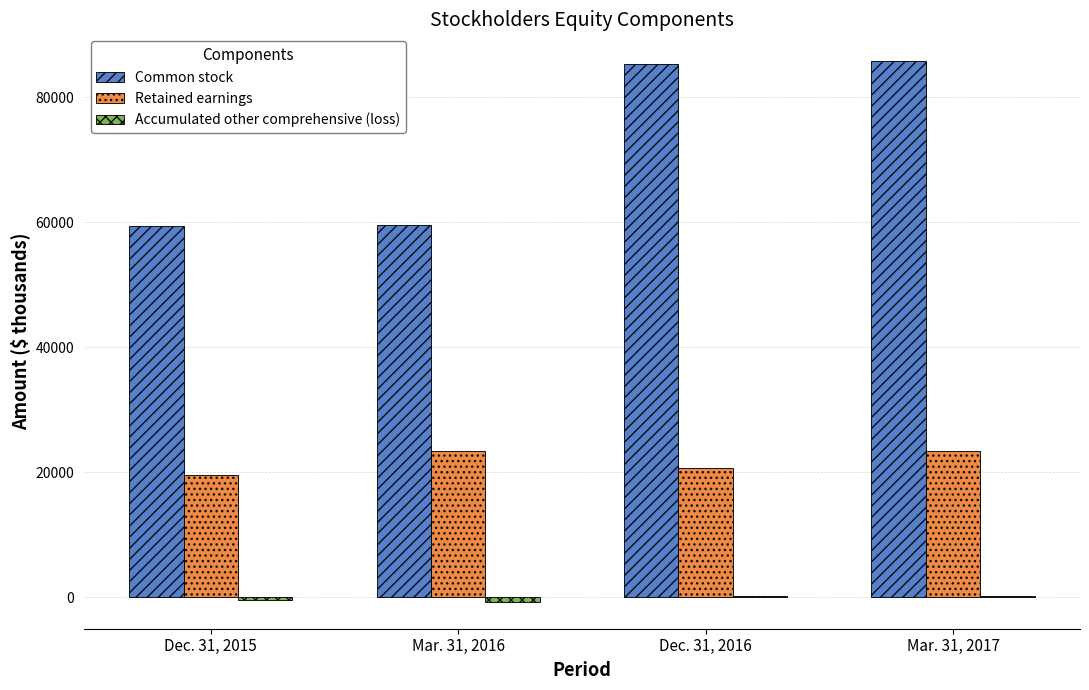

The value of Retained earnings at Dec. 31, 2015 is 32221. True or false?

False